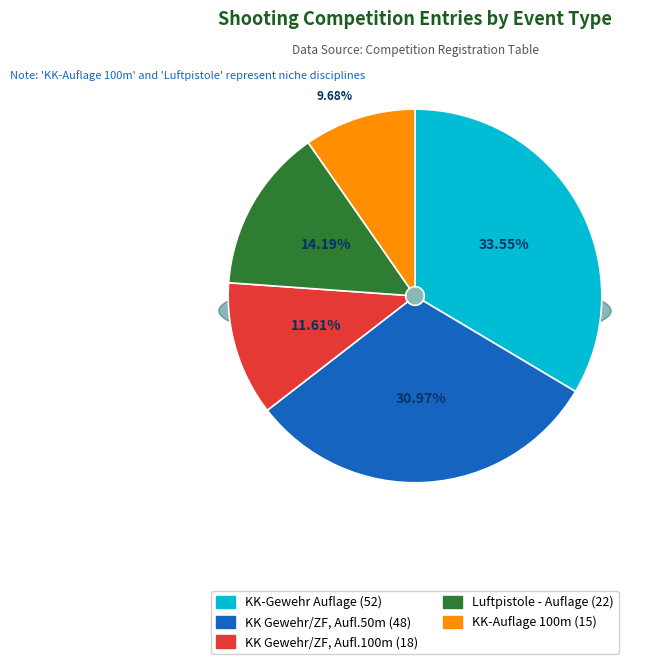

Is there any slice that represents more than half of the pie?

No